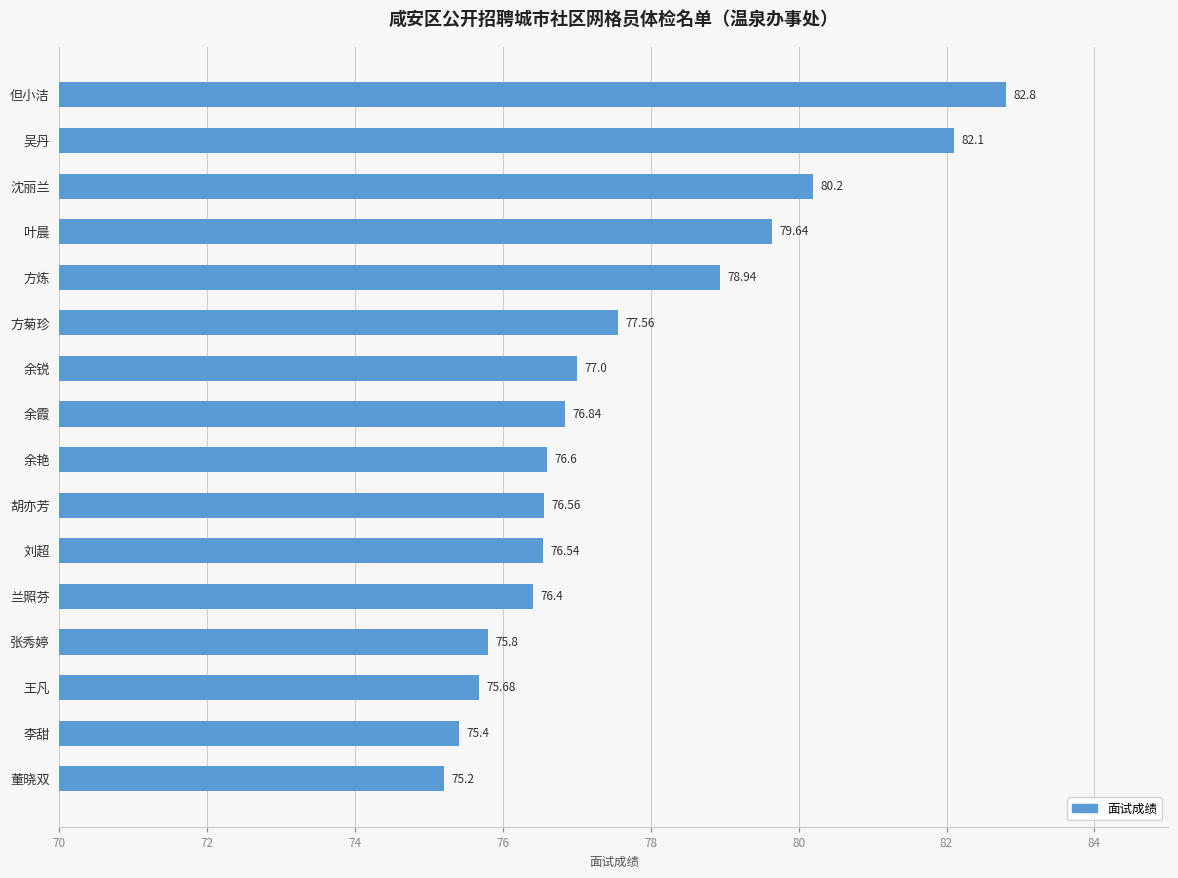

Count the number of categories in the chart.

16